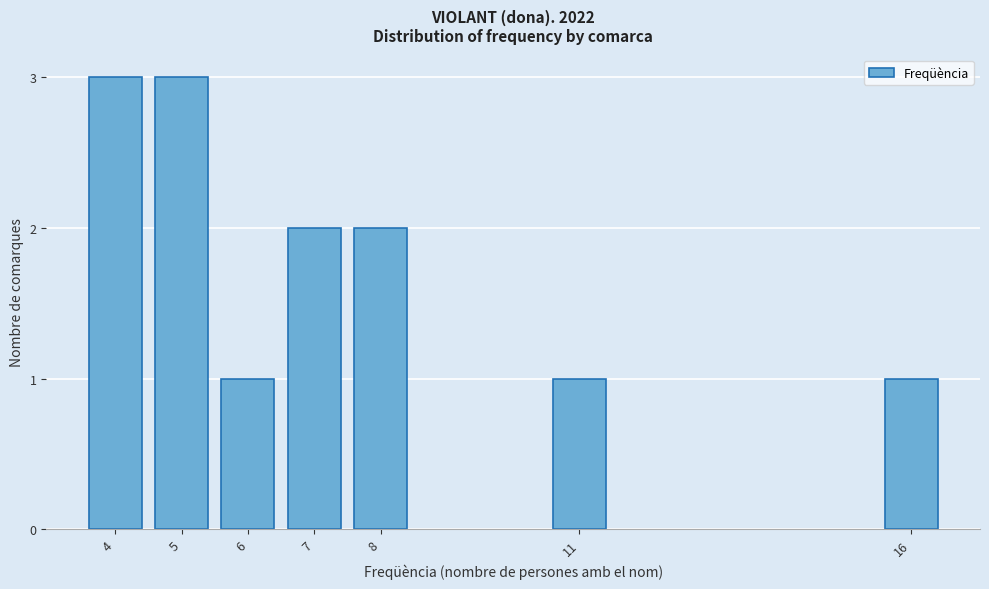

Reading left to right, transcribe all the data shown in this chart.

4=3	5=3	6=1	7=2	8=2	11=1	16=1